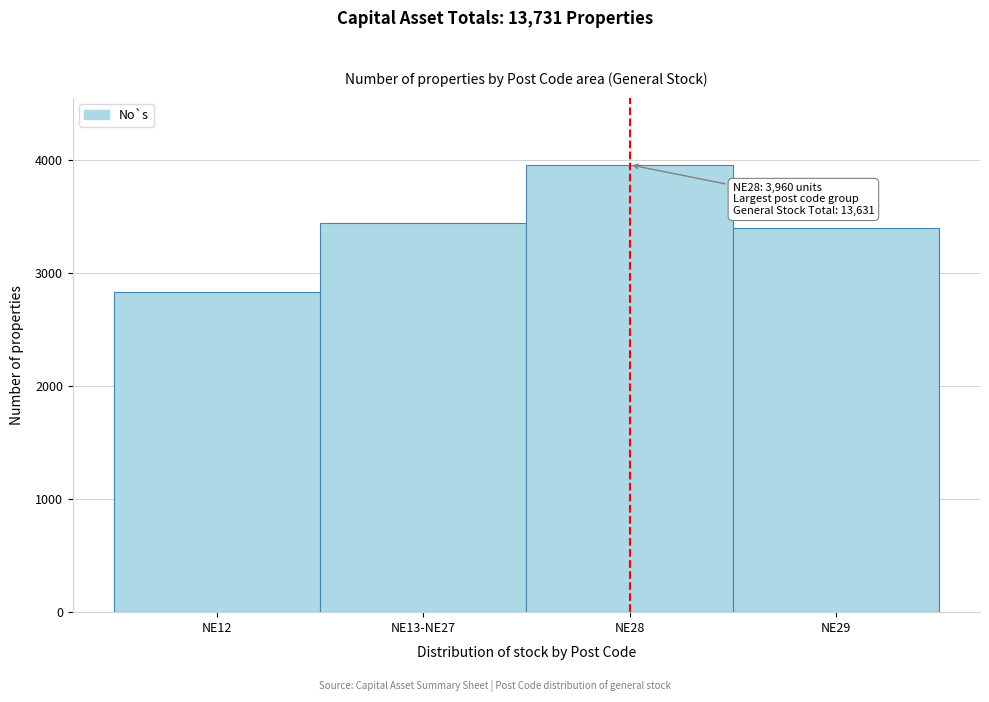

Reading left to right, list all the values displayed in this chart.

2830	3442	3960	3399